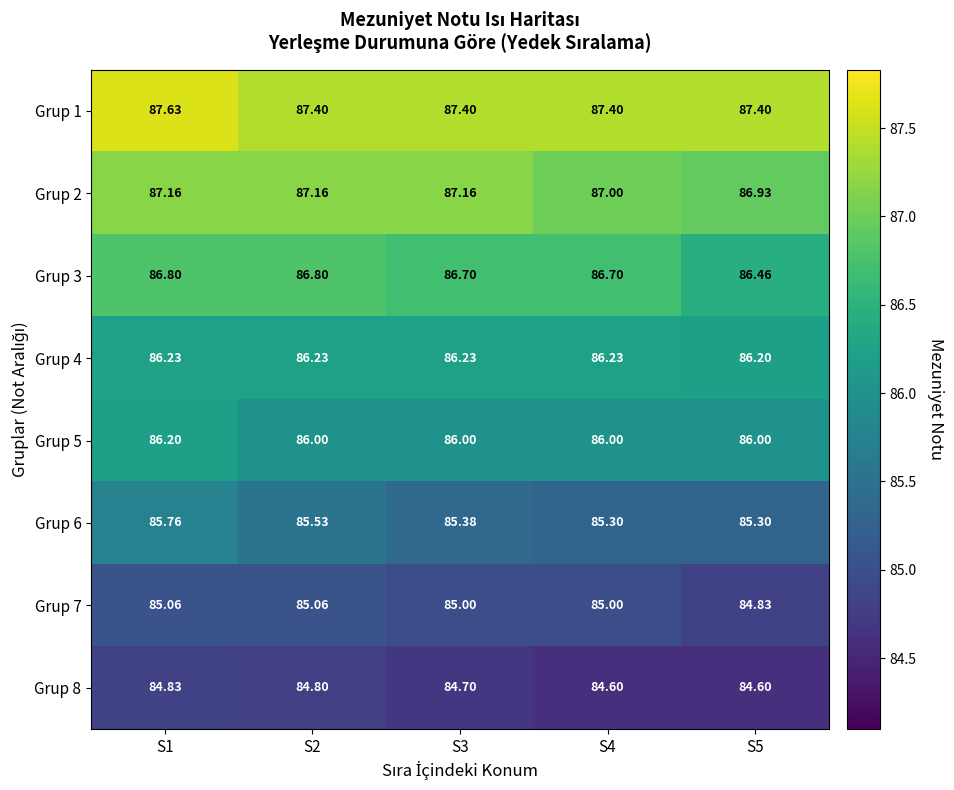

Count the number of data series in this chart.

8